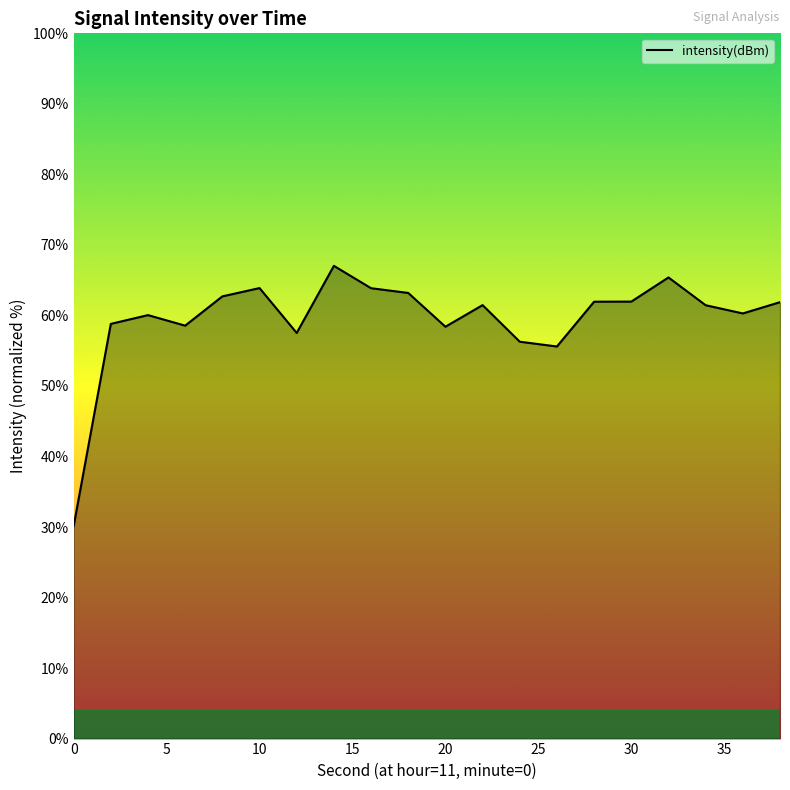

What is the sum of all values?

1190.3